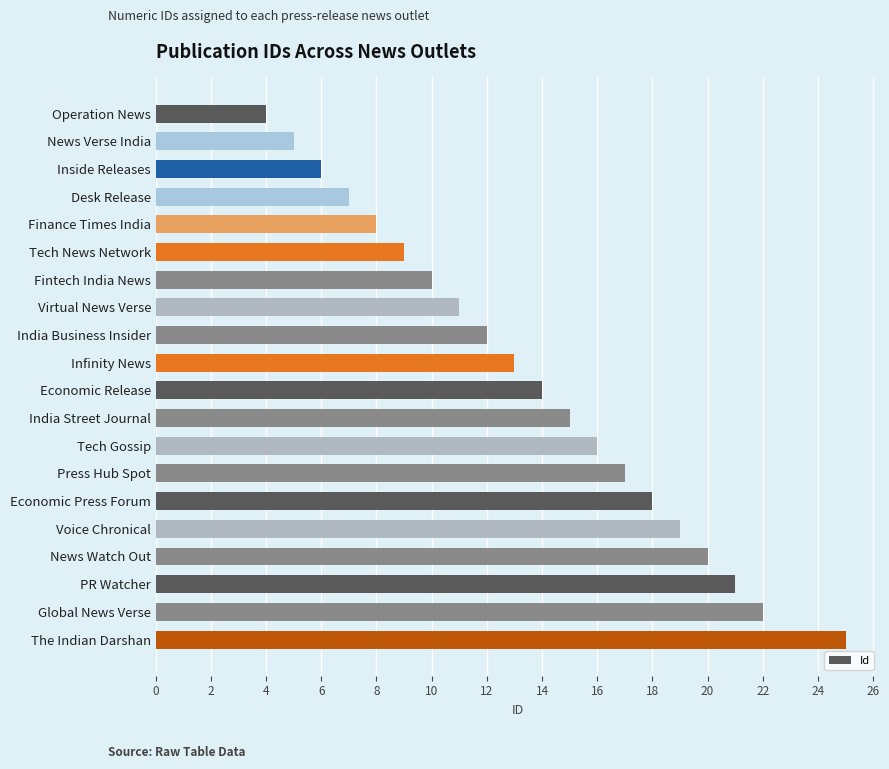

Rank the categories by value from lowest to highest.

Operation News, News Verse India, Inside Releases, Desk Release, Finance Times India, Tech News Network, Fintech India News, Virtual News Verse, India Business Insider, Infinity News, Economic Release, India Street Journal, Tech Gossip, Press Hub Spot, Economic Press Forum, Voice Chronical, News Watch Out, PR Watcher, Global News Verse, The Indian Darshan